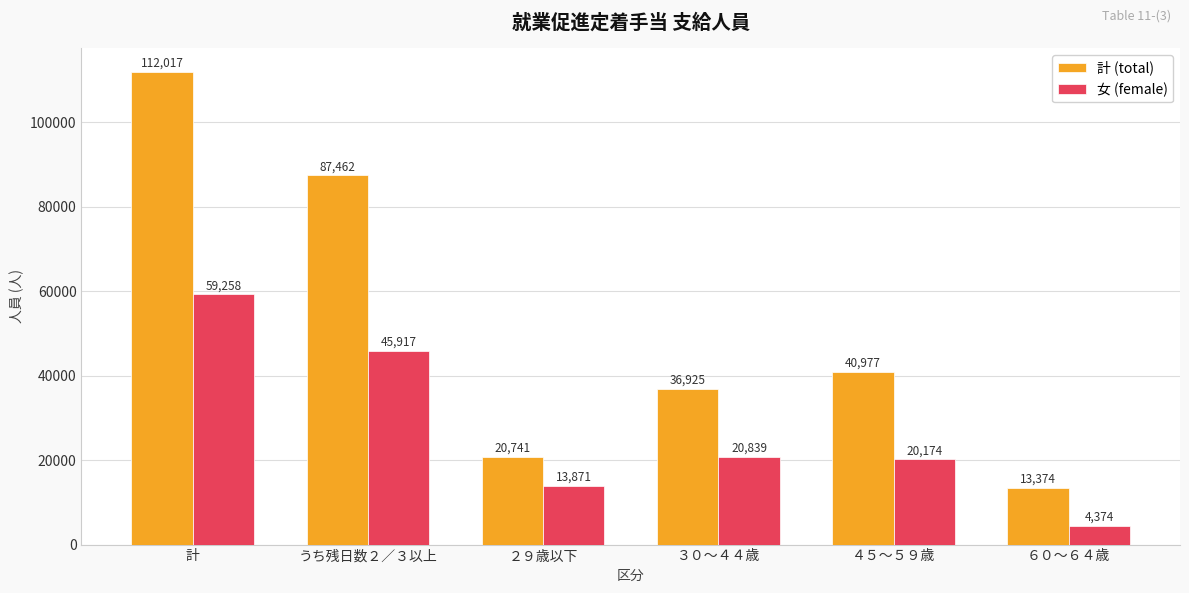

How many bars are there in each group?

2